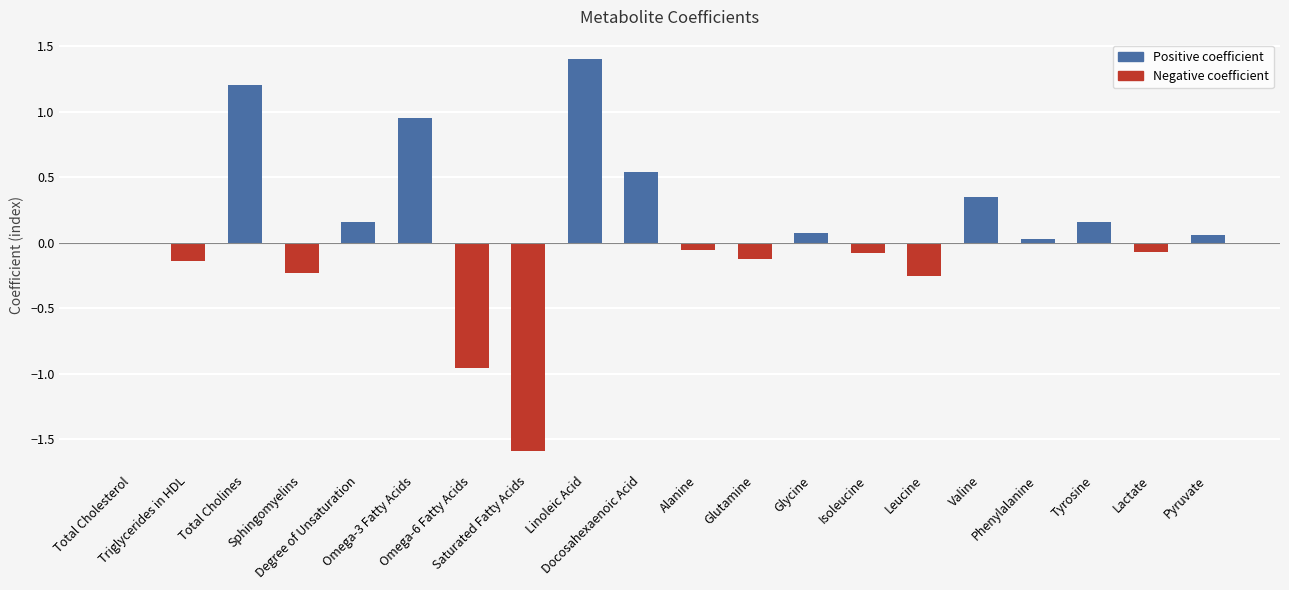

The value at Lactate is -0.1. True or false?

True